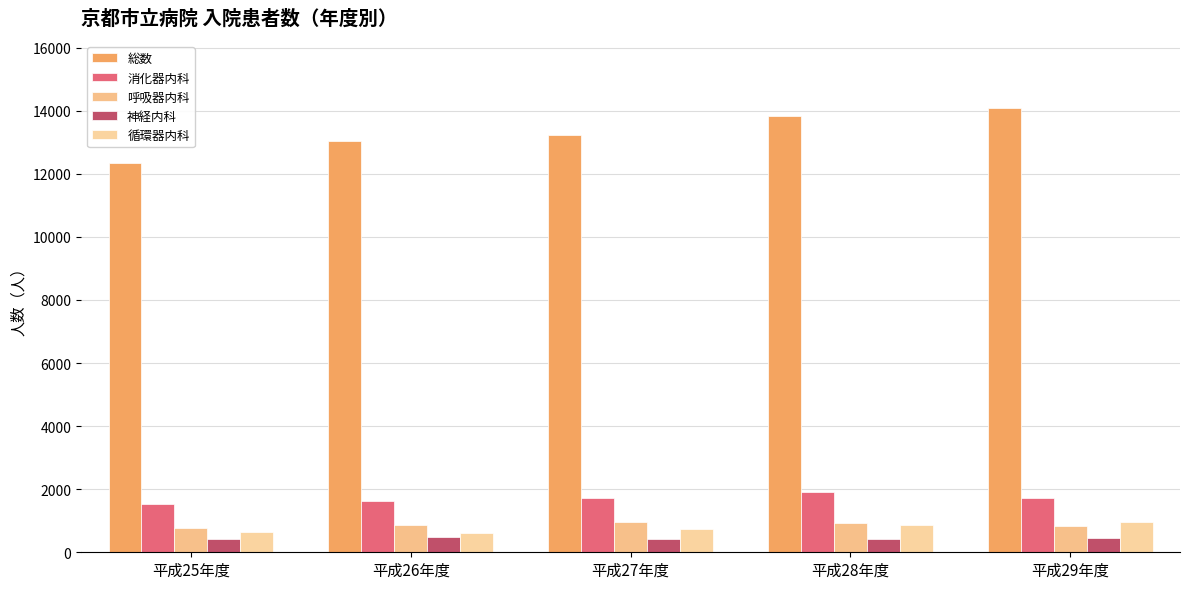

What is the value of the 呼吸器内科 bar at the 5th from the left?

823